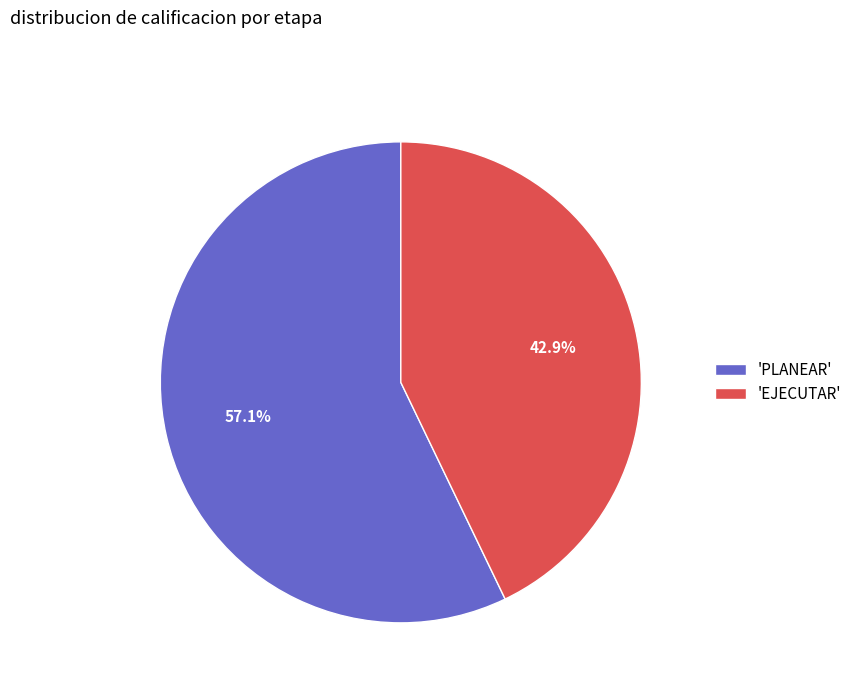

Rank the categories by value from lowest to highest.

'EJECUTAR', 'PLANEAR'